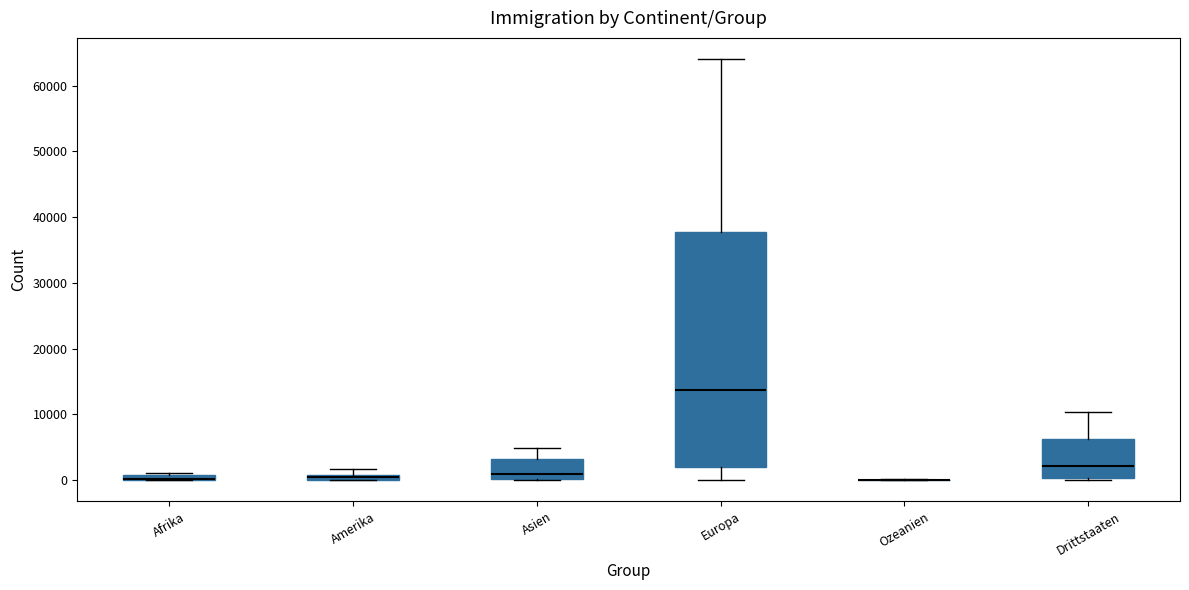

Where is the upper edge of the box for Europa on the y-axis? The values are not printed on the chart, so give them approximately, as read against the axis.

38000